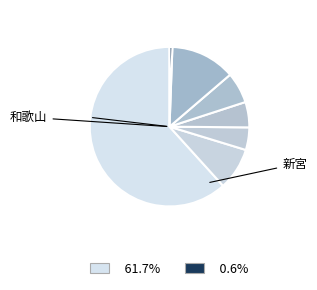

To the nearest percent, what is the average slice percentage?

14%